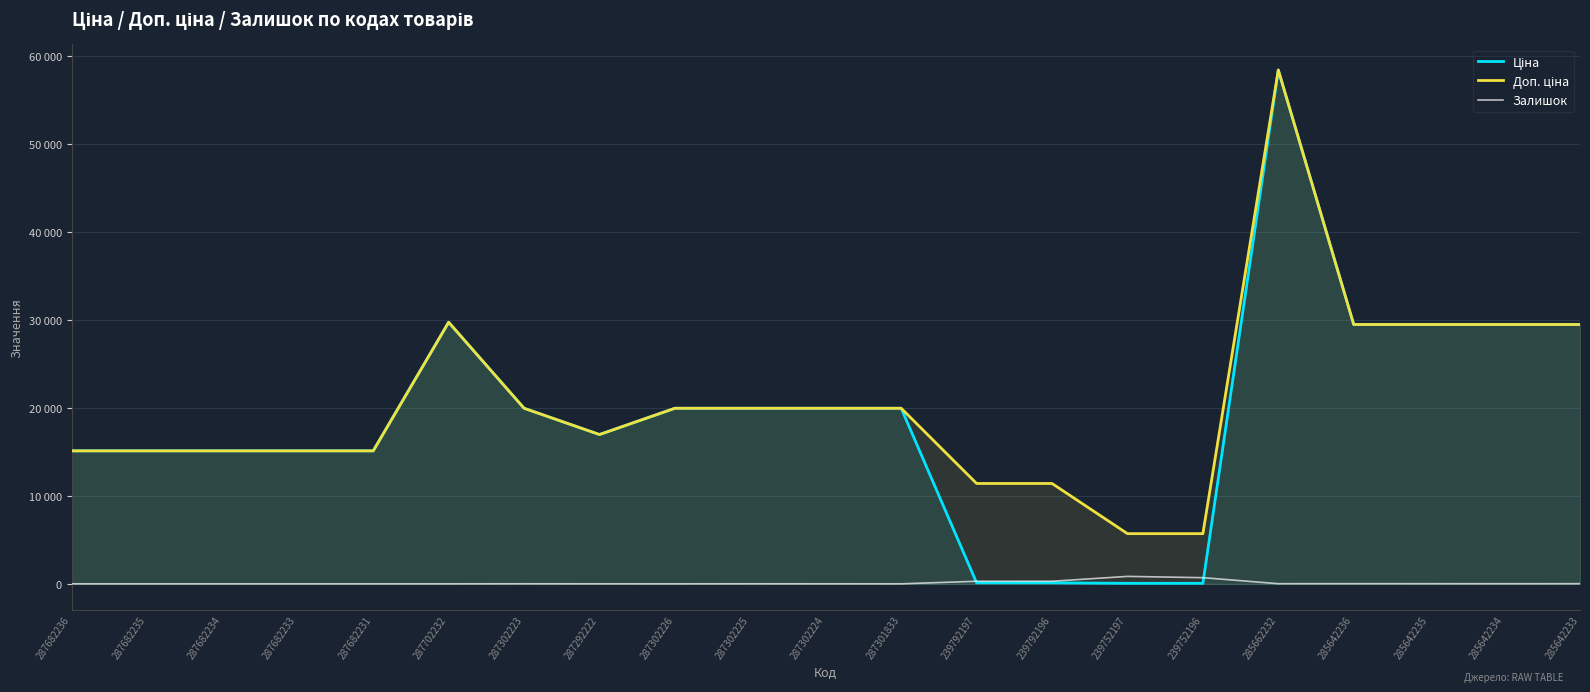

Reading right to left, extract all data points from this chart.

Ціна: 285642233=29491.5	285642234=29491.5	285642235=29491.5	285642236=29491.5	285662232=58426.5	239752196=57.0	239752197=57.0	239792196=114.1	239792197=114.1	287301833=19964.2	287302224=19964.2	287302225=19964.2	287302226=19964.2	287292222=16976.3	287302223=19964.2	287702232=29747.2	287682231=15120.0	287682233=15120.0	287682234=15120.0	287682235=15120.0	287682236=15120.0
Доп. ціна: 285642233=29491.5	285642234=29491.5	285642235=29491.5	285642236=29491.5	285662232=58426.5	239752196=5705.0	239752197=5705.0	239792196=11410.0	239792197=11410.0	287301833=19964.2	287302224=19964.2	287302225=19964.2	287302226=19964.2	287292222=16976.3	287302223=19964.2	287702232=29747.2	287682231=15120.0	287682233=15120.0	287682234=15120.0	287682235=15120.0	287682236=15120.0
Залишок: 285642233=14.0	285642234=10.0	285642235=13.0	285642236=16.0	285662232=14.0	239752196=698.0	239752197=845.0	239792196=290.0	239792197=289.0	287301833=0.0	287302224=3.0	287302225=5.0	287302226=0.0	287292222=2.0	287302223=7.0	287702232=0.0	287682231=0.0	287682233=0.0	287682234=0.0	287682235=0.0	287682236=0.0